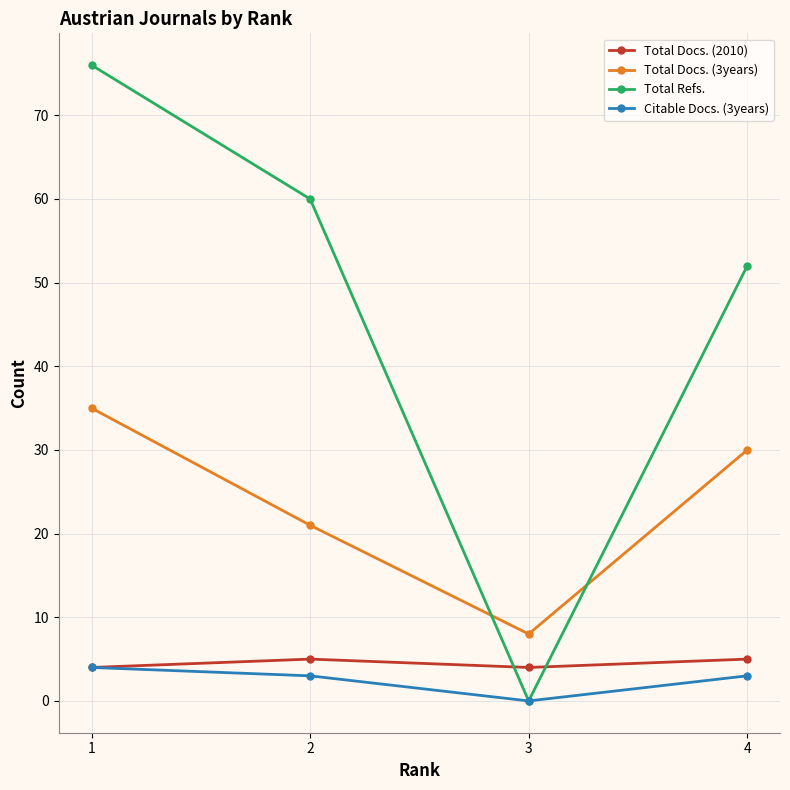

The Total Refs. series shows 0 at 3. True or false?

True